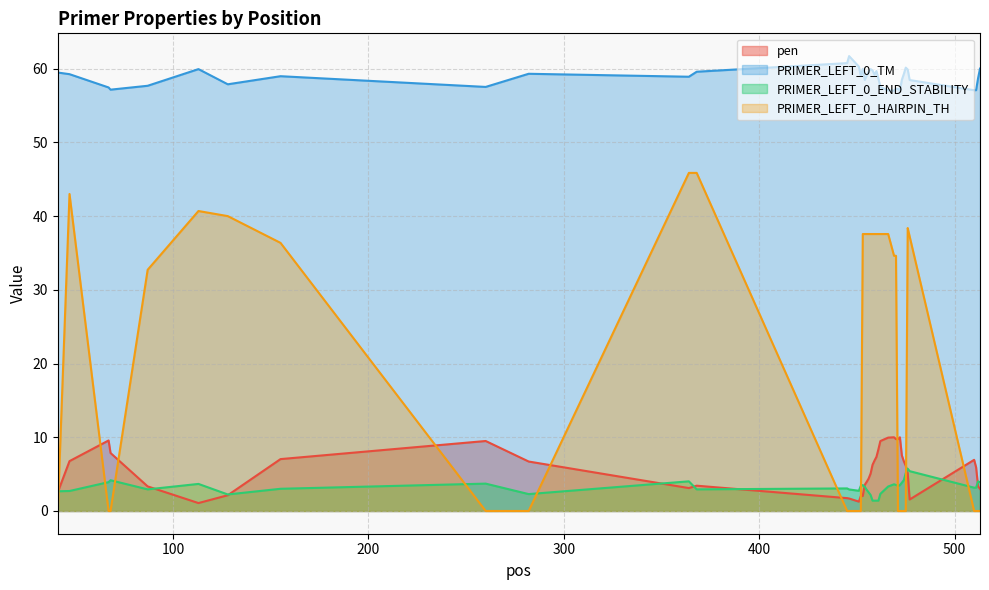

Is it true that pen equals 6.1 at 33?

True